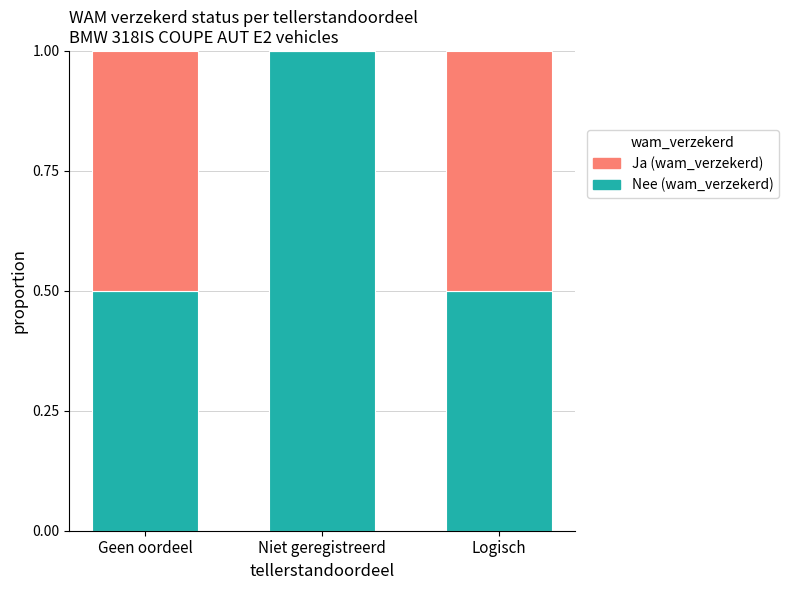

Reading right to left, list the values for the Nee (wam_verzekerd) series.

Logisch=0.5	Niet geregistreerd=1.0	Geen oordeel=0.5